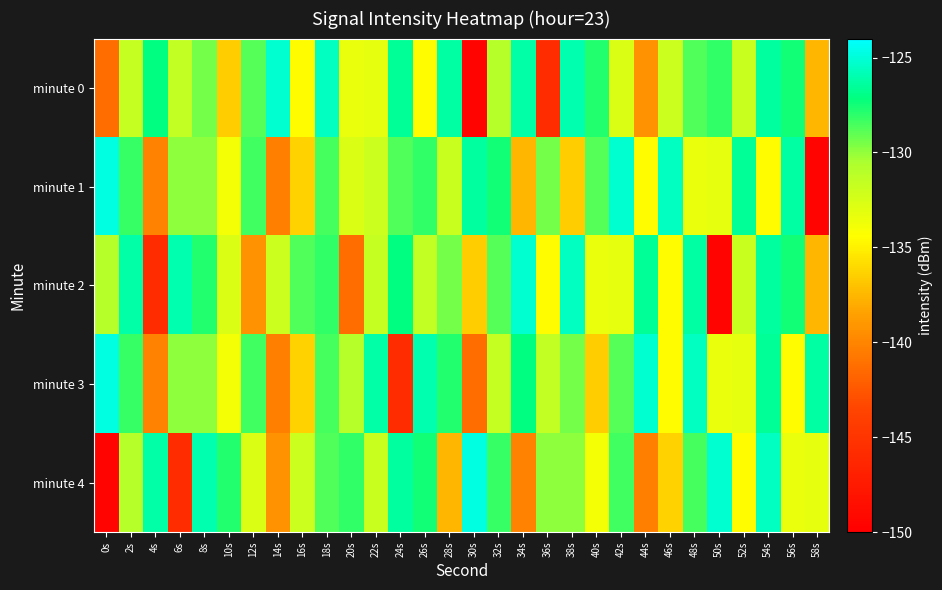

Reading left to right, transcribe all the data shown in this chart.

minute 0: 0s=-141.3	2s=-131.7	4s=-127.1	6s=-131.6	8s=-129.4	10s=-136.5	12s=-128.8	14s=-125.1	16s=-134.5	18s=-125.6	20s=-133.4	22s=-133.2	24s=-126.6	26s=-134.5	28s=-126.3	30s=-149.5	32s=-131.0	34s=-126.2	36s=-145.8	38s=-126.0	40s=-127.8	42s=-132.7	44s=-139.3	46s=-132.0	48s=-128.8	50s=-128.1	52s=-131.8	54s=-126.4	56s=-127.5	58s=-137.5
minute 1: 0s=-124.8	2s=-128.2	4s=-140.1	6s=-130.0	8s=-130.0	10s=-133.9	12s=-128.4	14s=-140.3	16s=-136.4	18s=-128.5	20s=-132.7	22s=-132.0	24s=-128.8	26s=-128.1	28s=-131.8	30s=-126.4	32s=-127.5	34s=-137.5	36s=-129.4	38s=-136.5	40s=-128.8	42s=-125.1	44s=-134.5	46s=-125.6	48s=-133.4	50s=-133.2	52s=-126.6	54s=-134.5	56s=-126.3	58s=-149.5
minute 2: 0s=-131.0	2s=-126.2	4s=-145.8	6s=-126.0	8s=-127.8	10s=-132.7	12s=-139.3	14s=-132.0	16s=-128.8	18s=-128.1	20s=-141.3	22s=-131.7	24s=-127.1	26s=-131.6	28s=-129.4	30s=-136.5	32s=-128.8	34s=-125.1	36s=-134.5	38s=-125.6	40s=-133.4	42s=-133.2	44s=-126.6	46s=-134.5	48s=-126.3	50s=-149.5	52s=-131.8	54s=-126.4	56s=-127.5	58s=-137.5
minute 3: 0s=-124.8	2s=-128.2	4s=-140.1	6s=-130.0	8s=-130.0	10s=-133.9	12s=-128.4	14s=-140.3	16s=-136.4	18s=-128.5	20s=-131.0	22s=-126.2	24s=-145.8	26s=-126.0	28s=-127.8	30s=-141.3	32s=-131.7	34s=-127.1	36s=-131.6	38s=-129.4	40s=-136.5	42s=-128.8	44s=-125.1	46s=-134.5	48s=-125.6	50s=-133.4	52s=-133.2	54s=-126.6	56s=-134.5	58s=-126.3
minute 4: 0s=-149.5	2s=-131.0	4s=-126.2	6s=-145.8	8s=-126.0	10s=-127.8	12s=-132.7	14s=-139.3	16s=-132.0	18s=-128.8	20s=-128.1	22s=-131.8	24s=-126.4	26s=-127.5	28s=-137.5	30s=-124.8	32s=-128.2	34s=-140.1	36s=-130.0	38s=-130.0	40s=-133.9	42s=-128.4	44s=-140.3	46s=-136.4	48s=-128.5	50s=-125.1	52s=-134.5	54s=-125.6	56s=-133.4	58s=-133.2